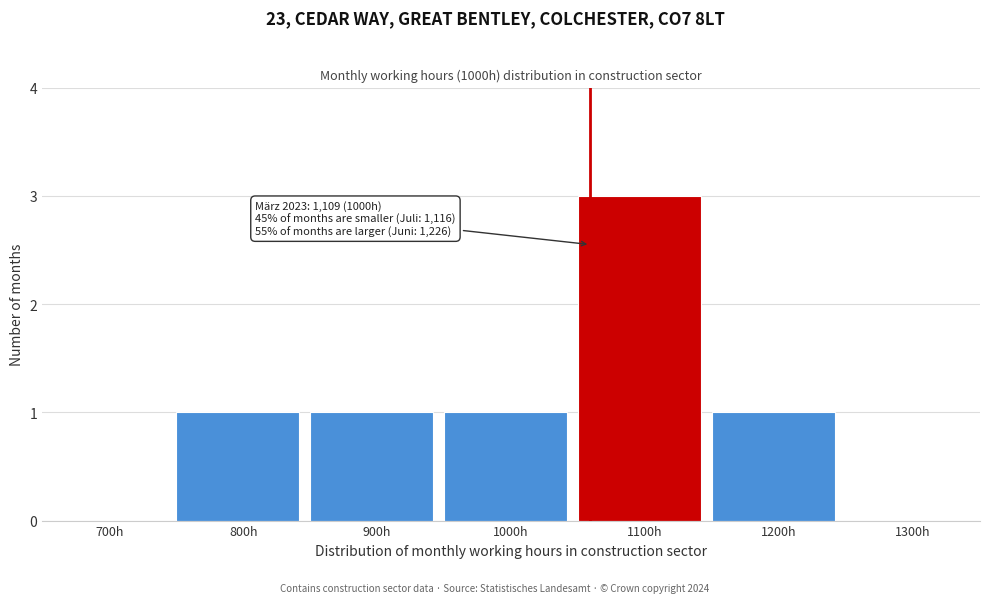

Reading left to right, extract all data points from this chart.

700h=0	800h=1	900h=1	1000h=1	1100h=3	1200h=1	1300h=0